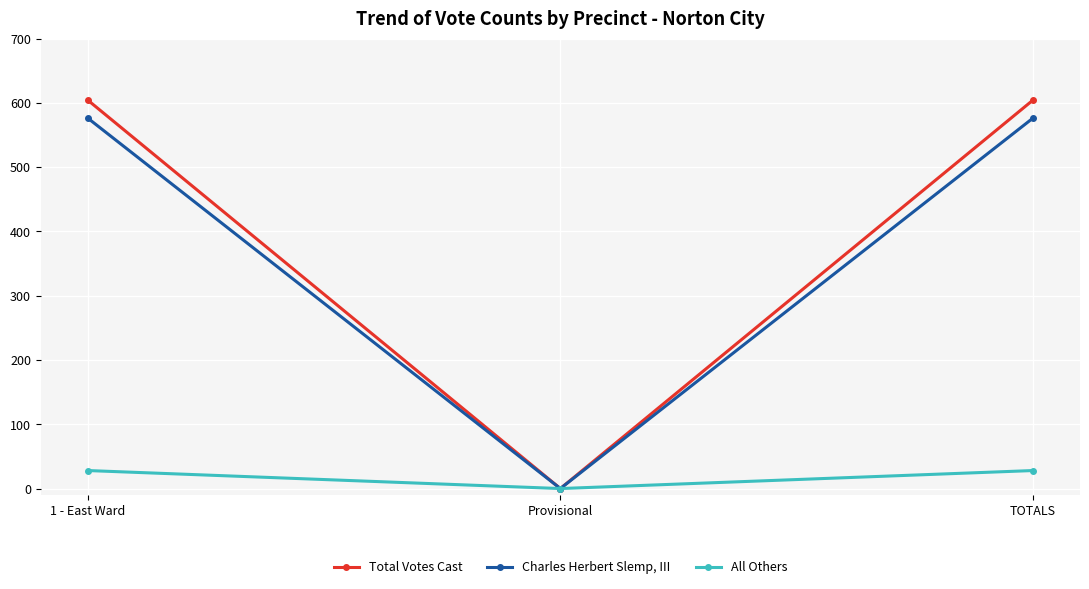

Does the chart have visible grid lines?

Yes